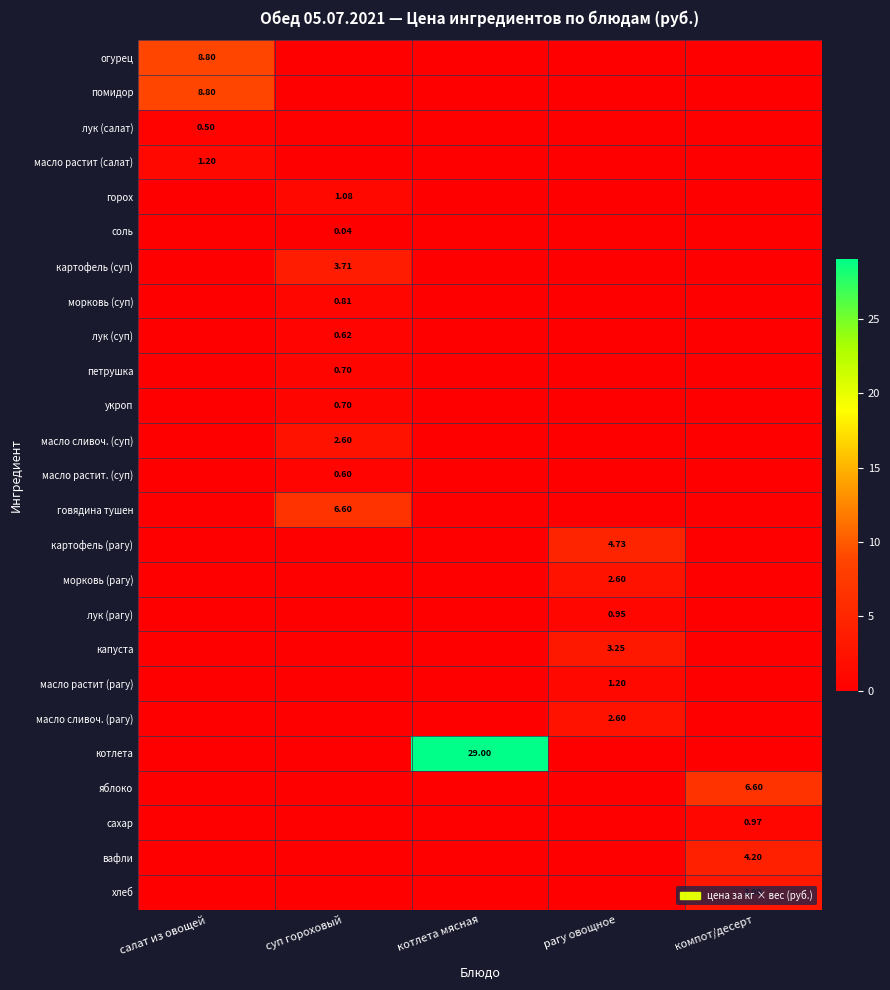

What value does the морковь (суп) series have at суп гороховый?

0.8